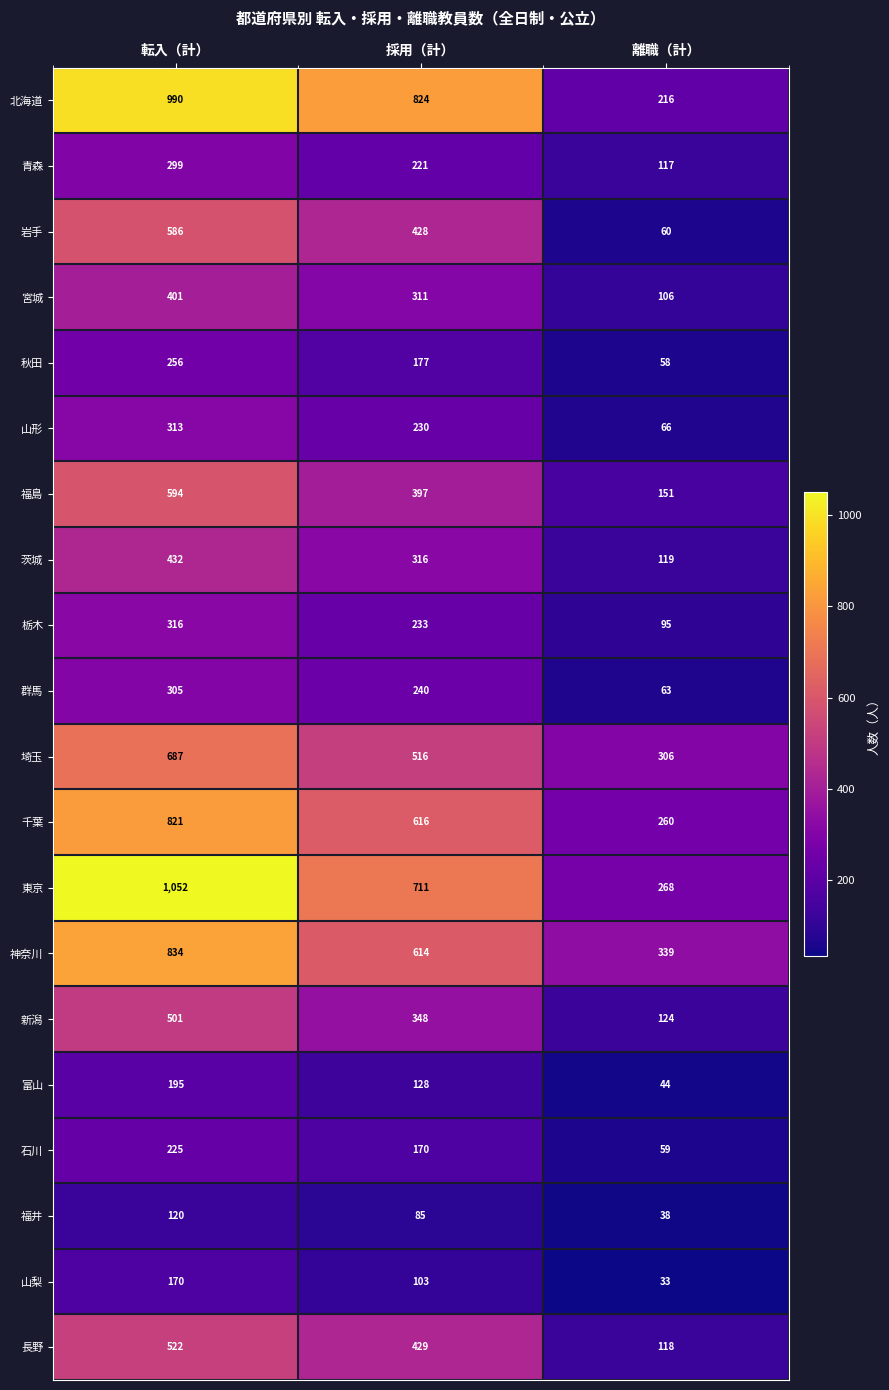

Which series has the largest total across all categories?

東京